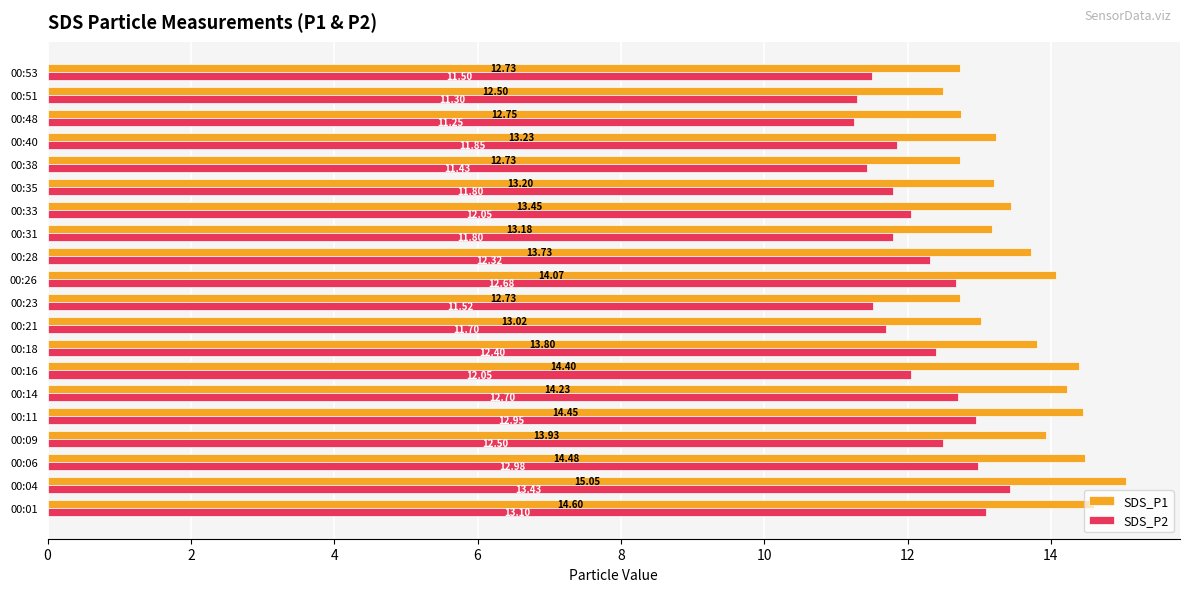

Which series changed the most between 00:09 and 00:16?

SDS_P1